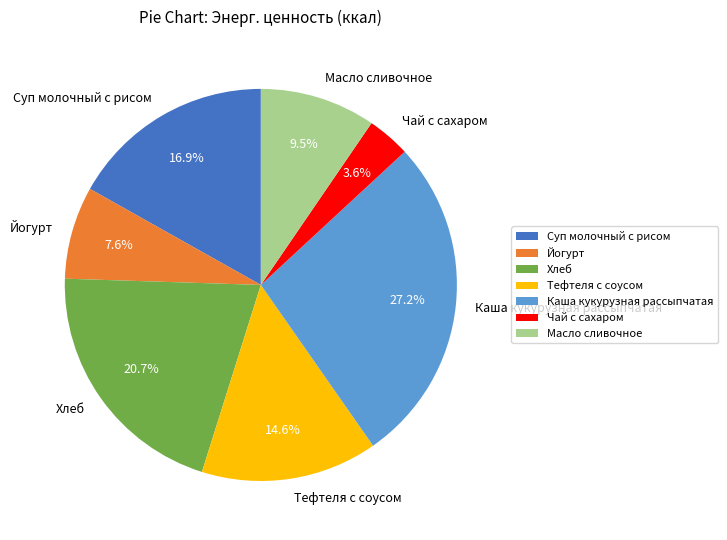

Count the number of slices in the pie.

7